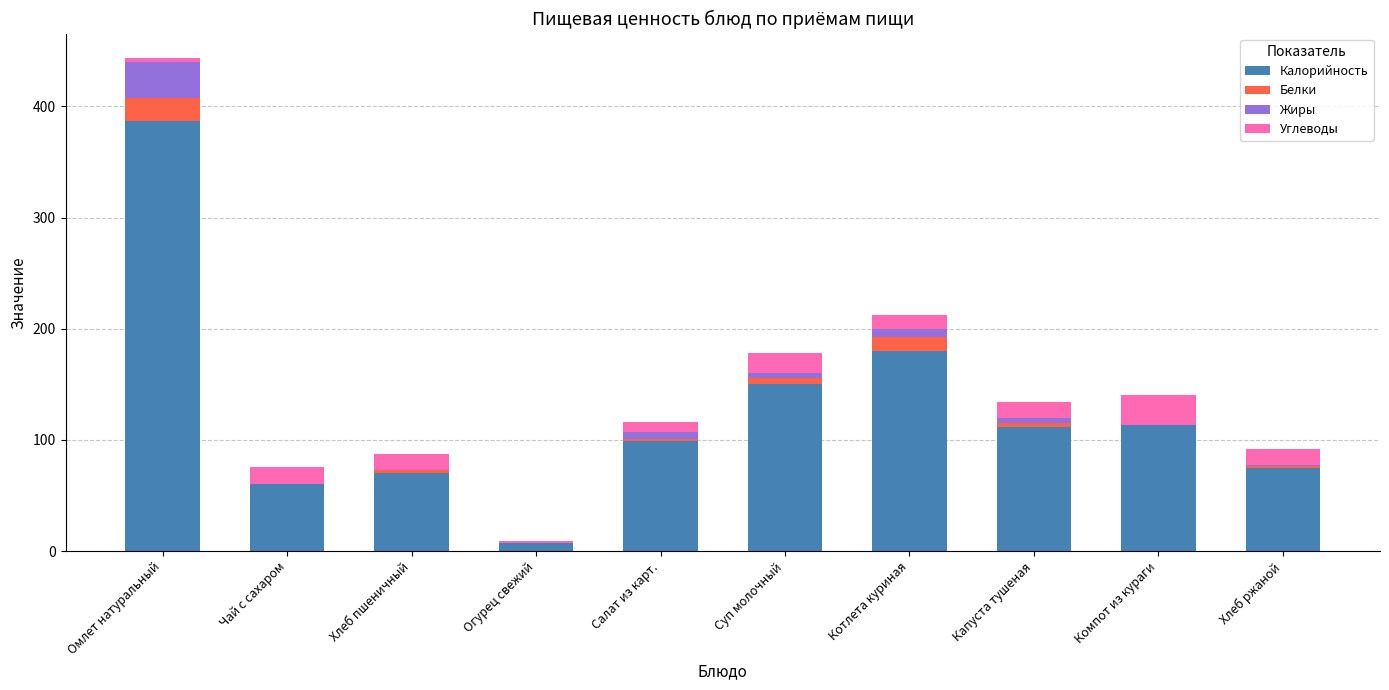

Are the bars horizontal?

No